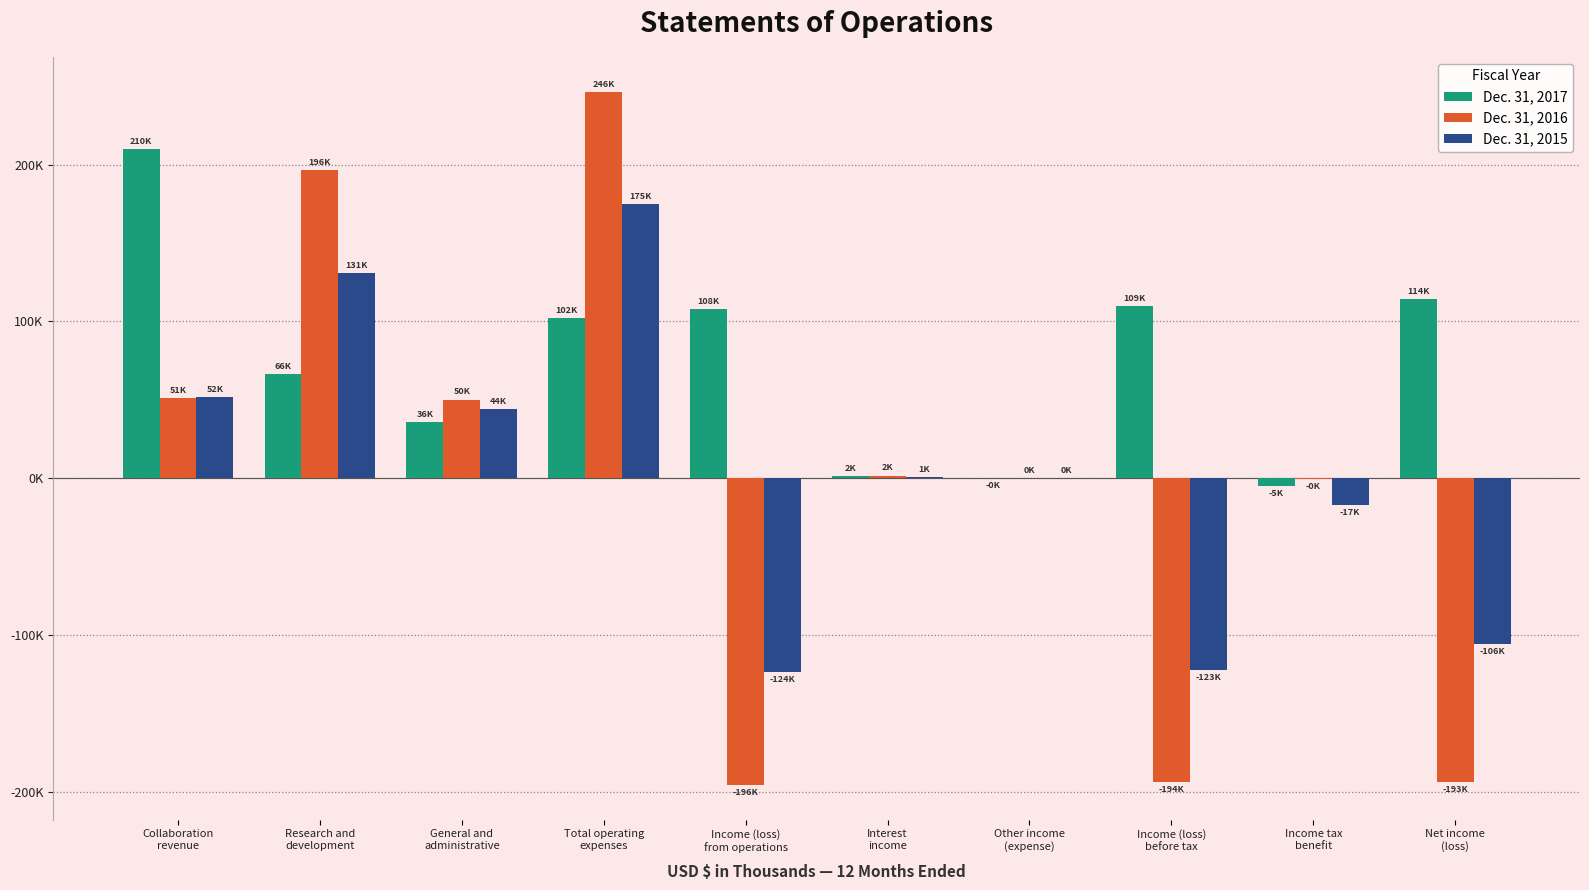

At which category is the sum across all series the highest?

Total operating
expenses